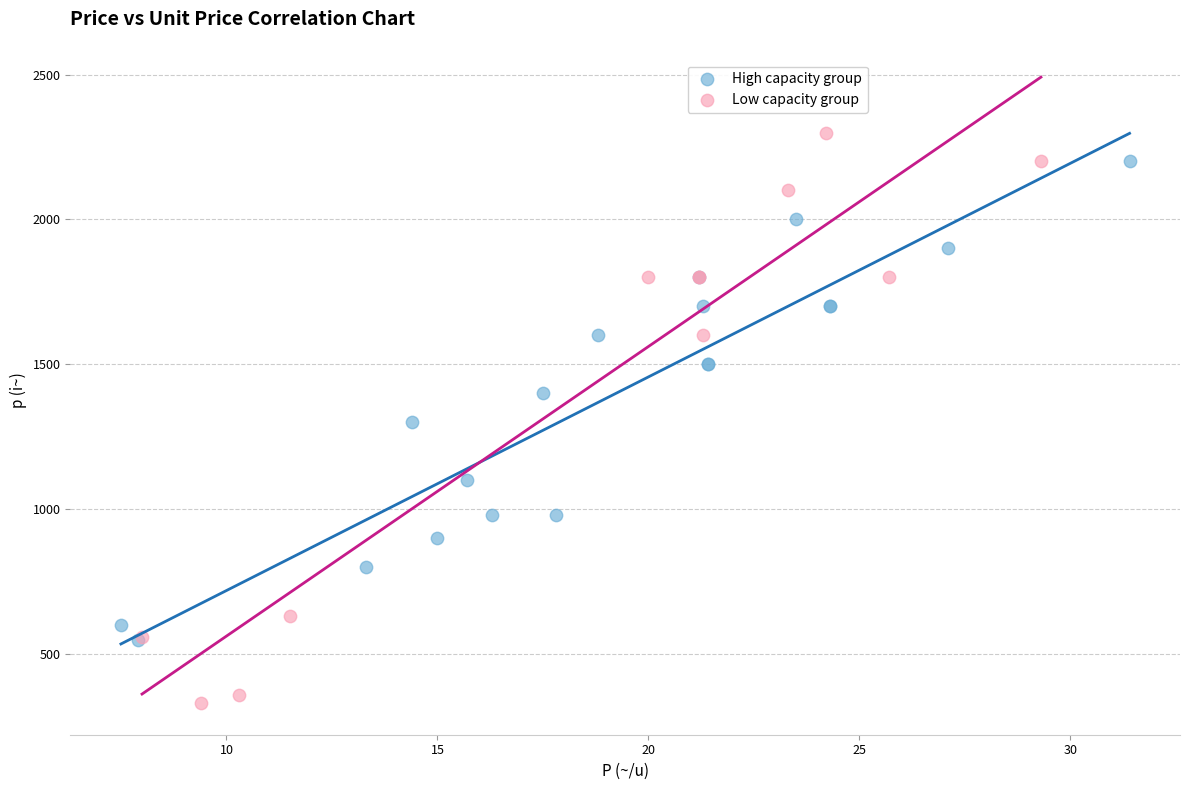

Which series contains the lowest Y value?

Low capacity group